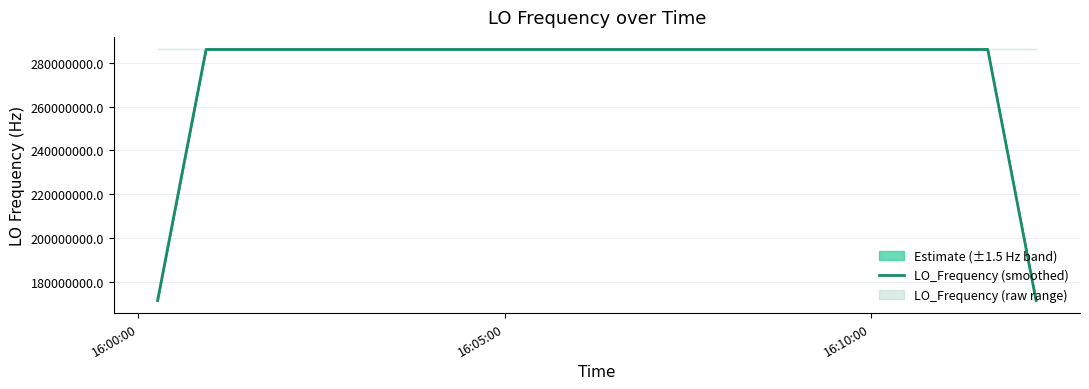

What is the value of the 29th point from the left?

286047000.6